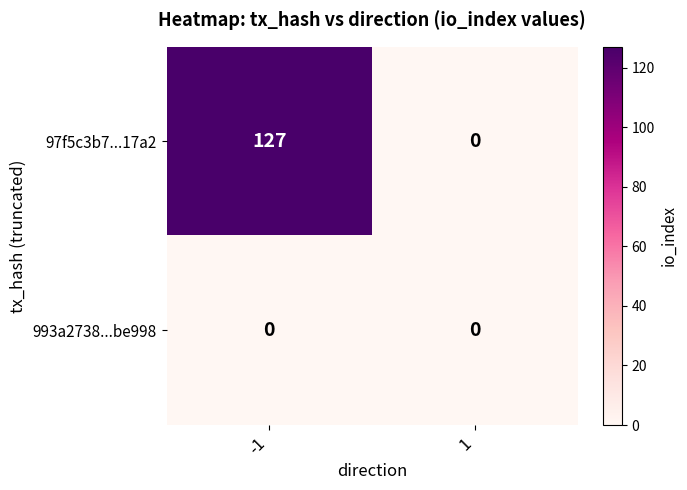

How many data points does each series have?

2